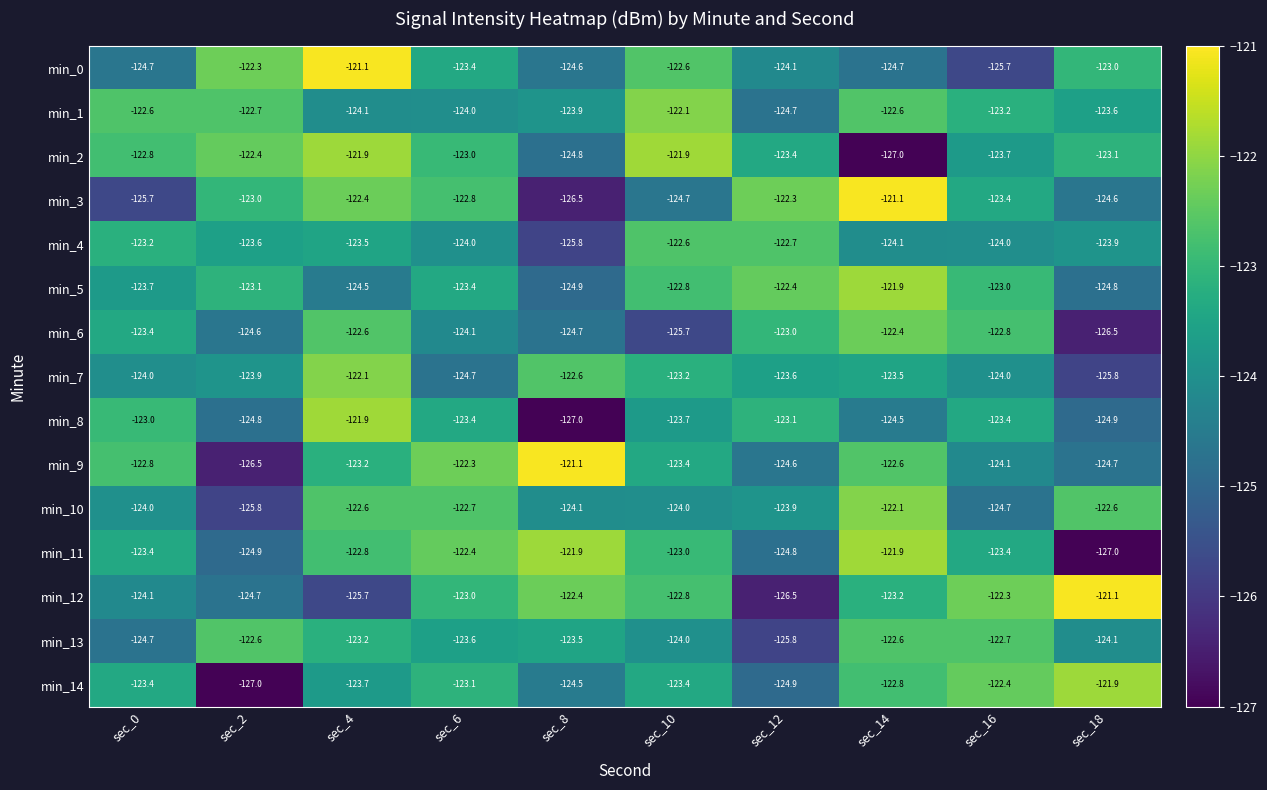

What is the difference between the highest and lowest values at sec_10?

3.8